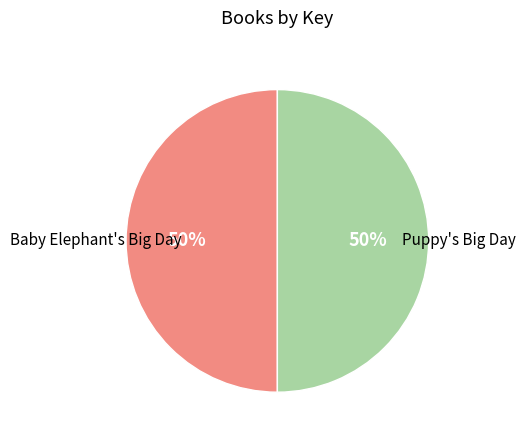

Do Puppy's Big Day and Baby Elephant's Big Day together represent more than half of the pie?

Yes